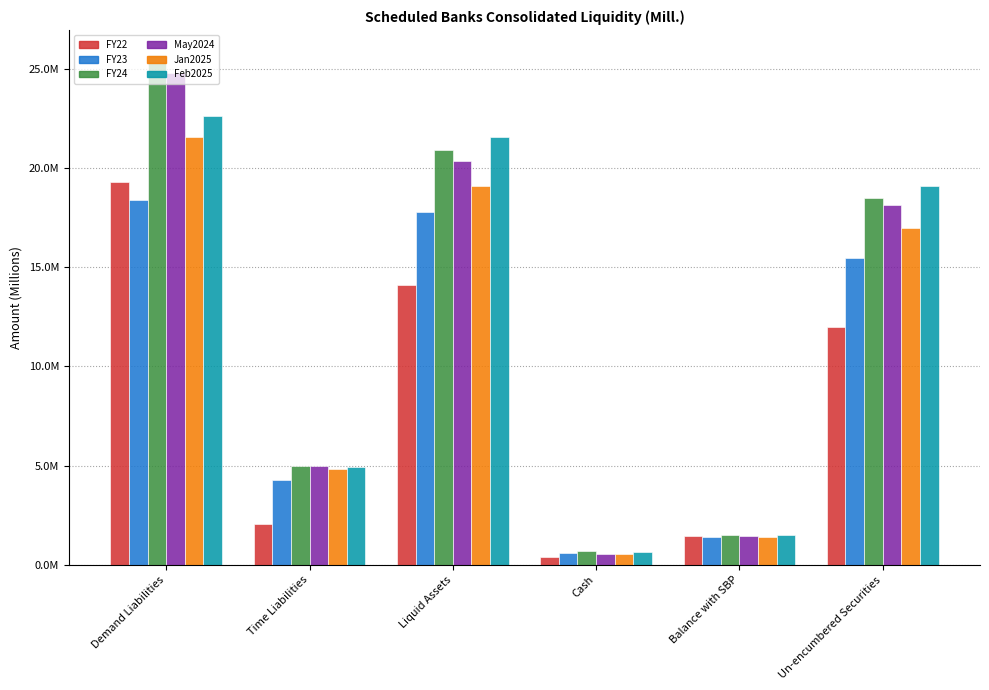

Is the value of Feb2025 at Cash greater than the value of FY22 at Un-encumbered Securities?

No